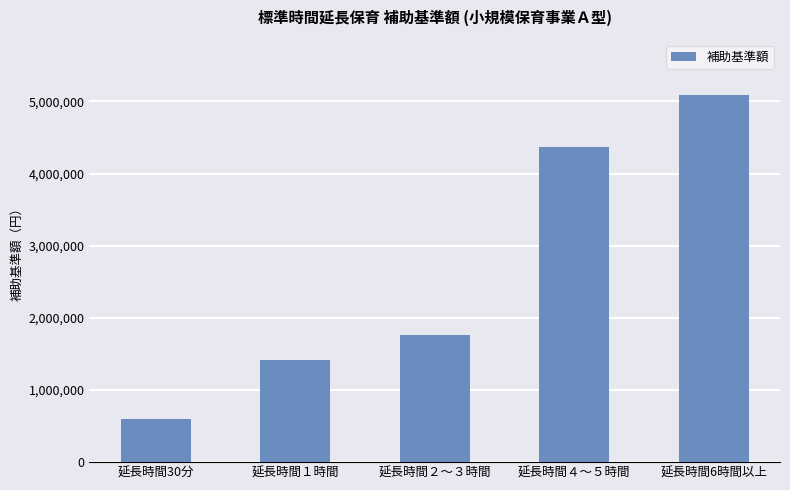

What is the difference between the maximum and minimum values?

4492000